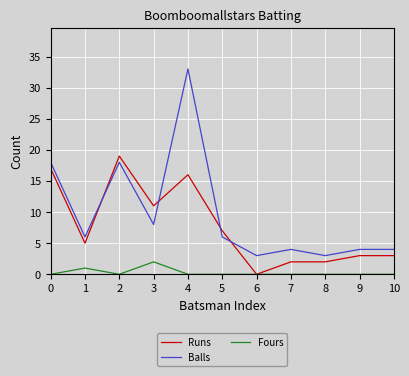

What is the difference between the maximum and minimum values in the Runs series?

19